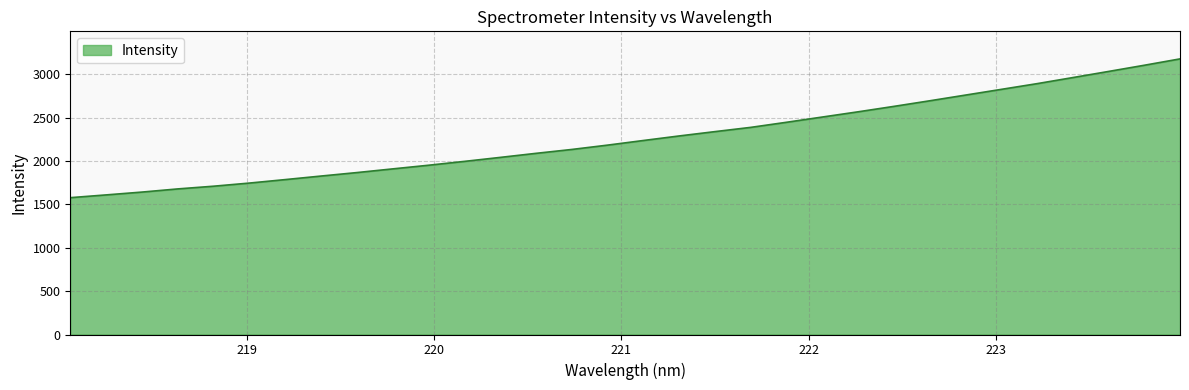

How many lines are shown in the chart?

1